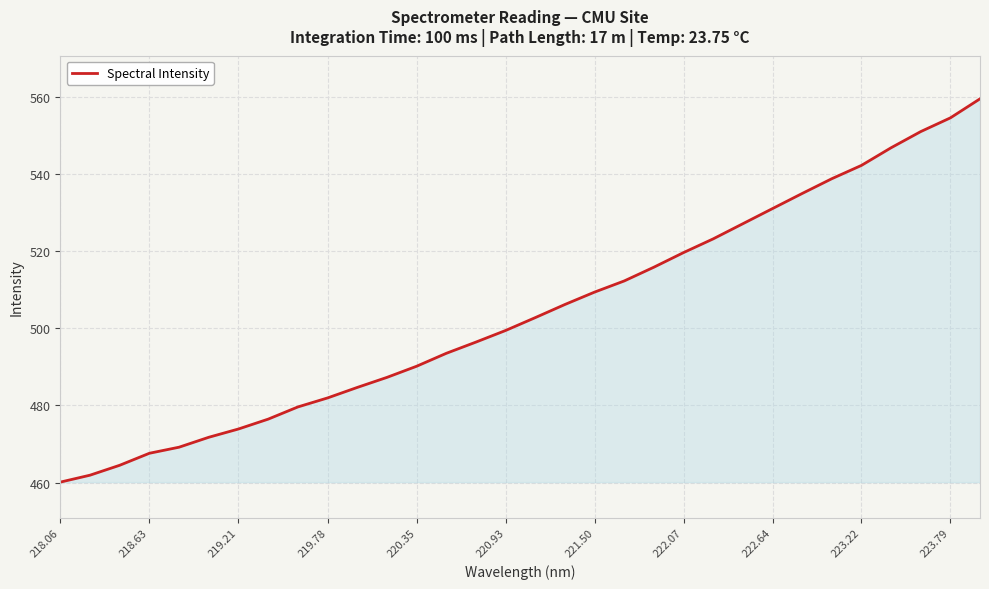

What is the maximum value shown in the chart?

559.6